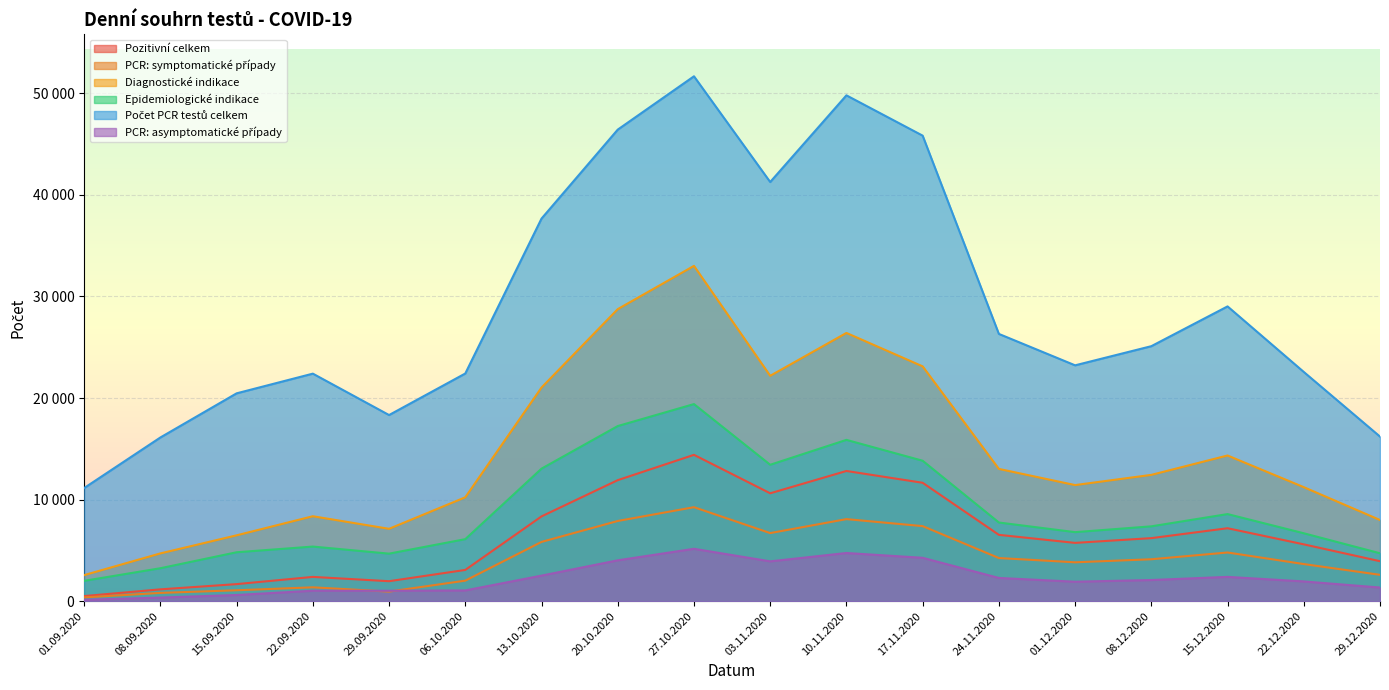

What are all the series names shown in the legend?

Pozitivní celkem, PCR: symptomatické případy, Diagnostické indikace, Epidemiologické indikace, Počet PCR testů celkem, PCR: asymptomatické případy